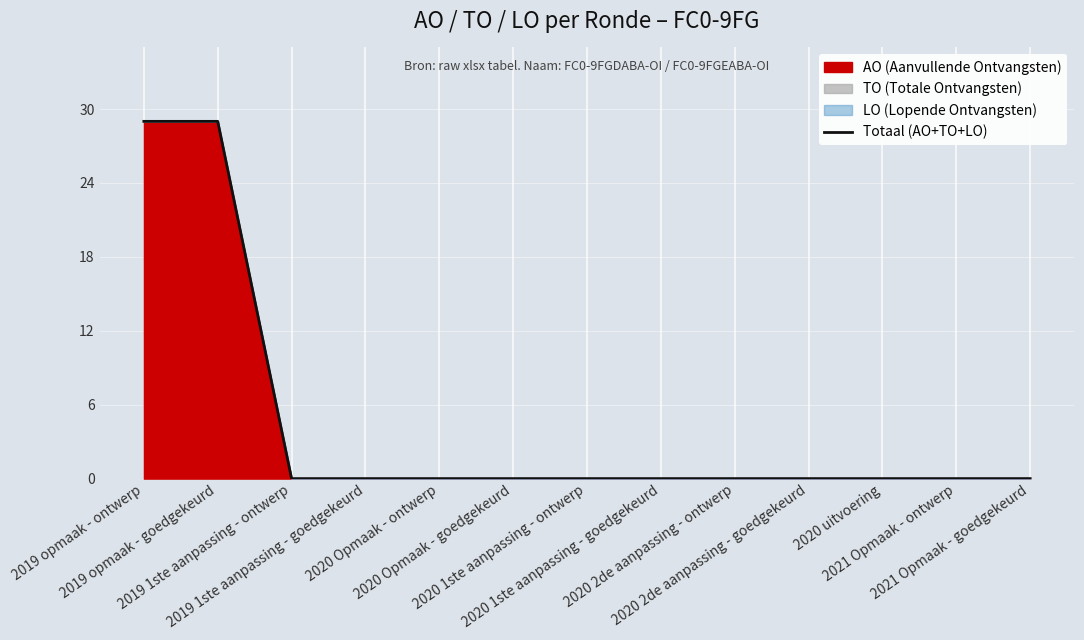

The value at 2020 Opmaak - goedgekeurd is 19. True or false?

False